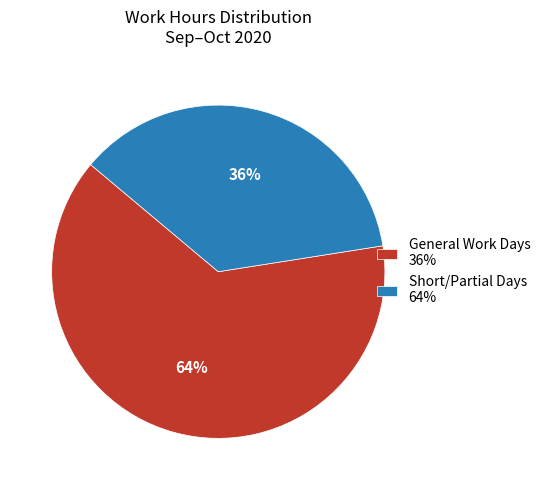

To the nearest percent, what portion does Short/Partial Days 64% represent?

36%